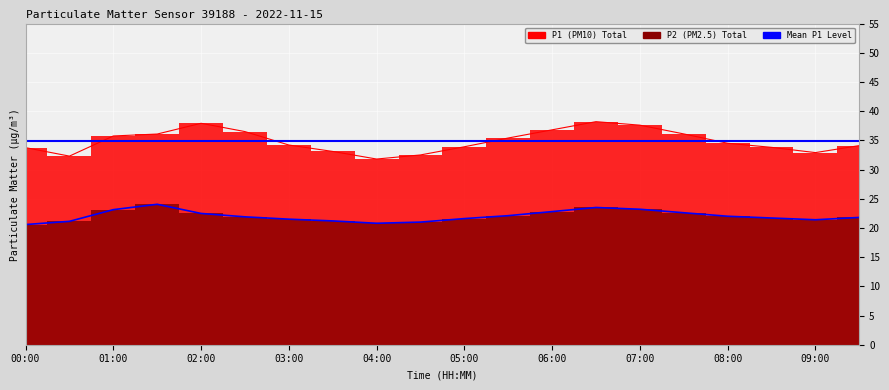

Is it true that P1 equals 36.1 at 07:30?

True